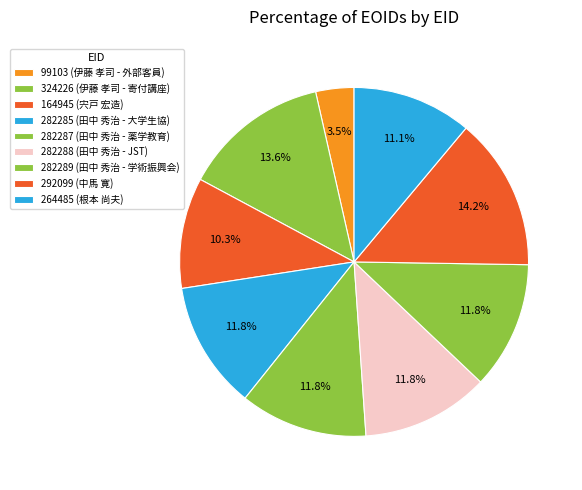

Which has a higher value, 282288 or 324226?

324226